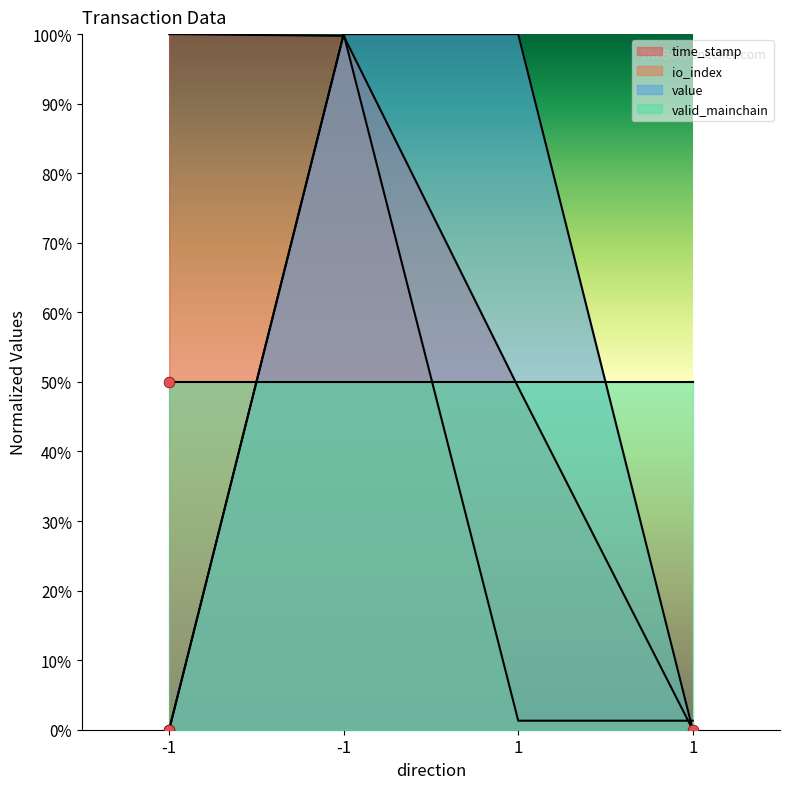

At which category is the sum across all series the highest?

-1